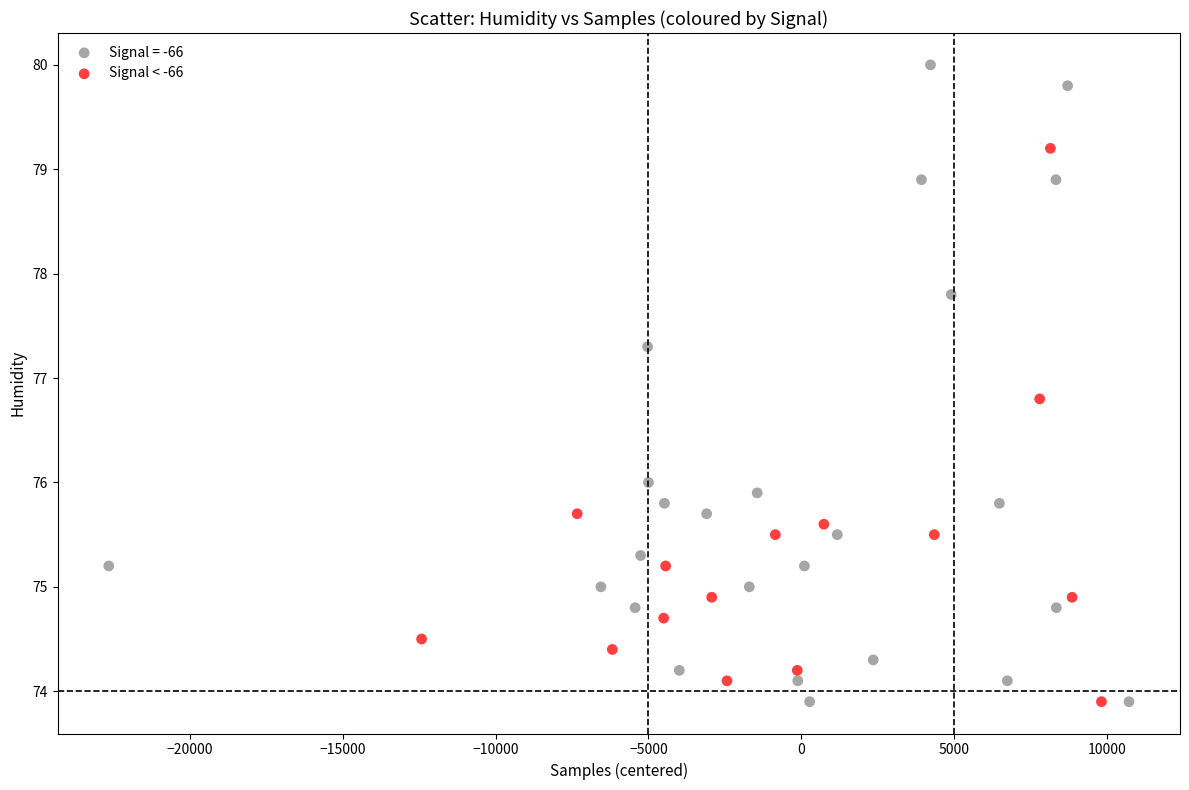

Which series contains the highest Y value?

Signal = -66